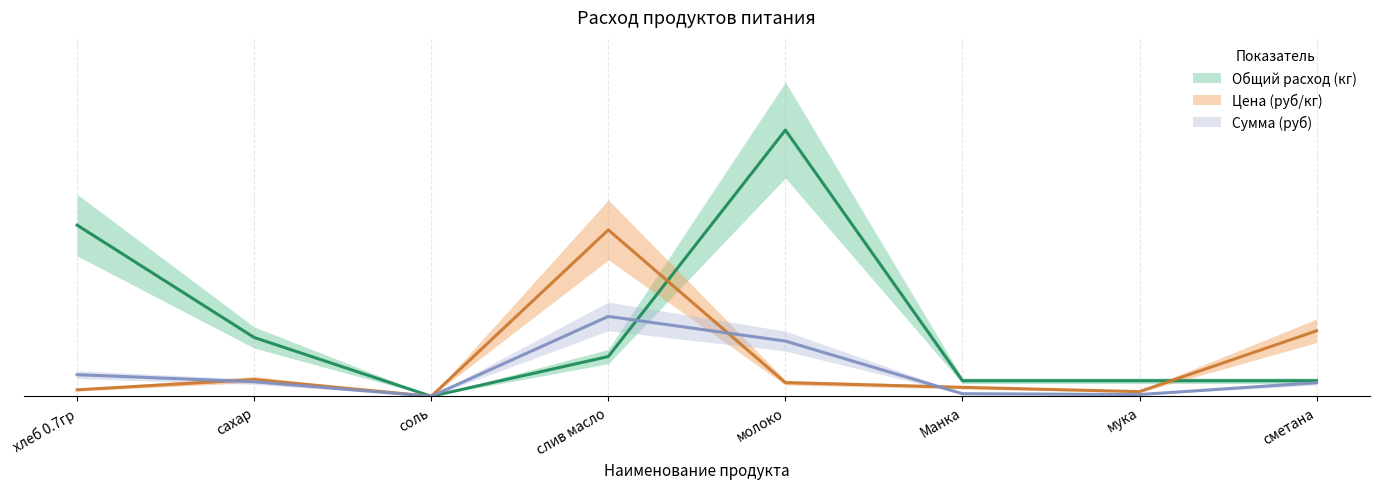

What is the difference between the highest and lowest values at молоко?

3795.0